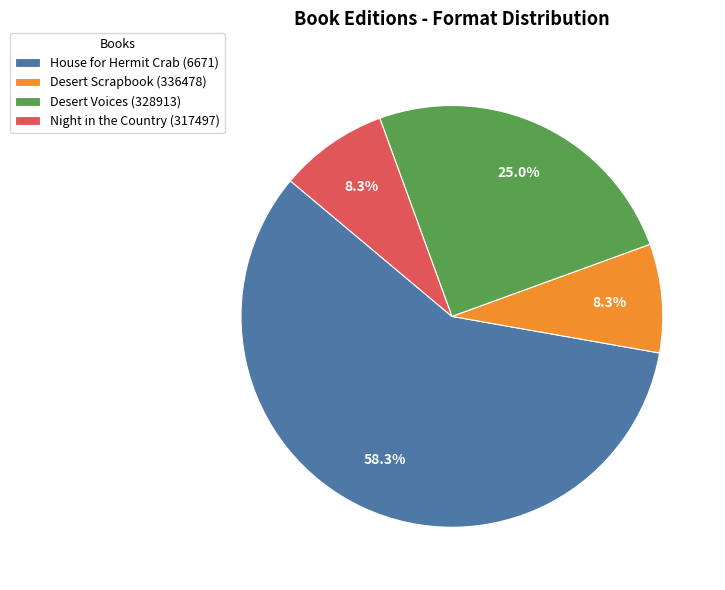

What is the ratio of the value at Night in the Country (317497) to the value at Desert Scrapbook (336478)?

1.0